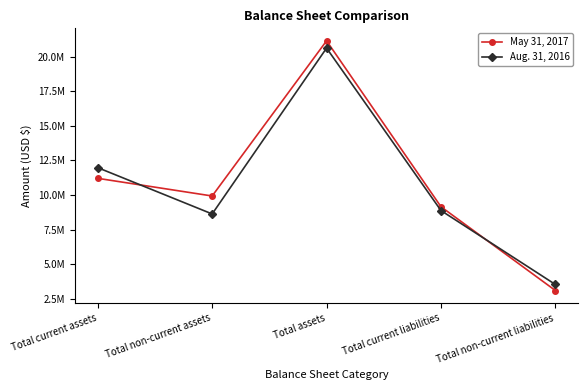

What is the sum of the May 31, 2017 values at Total current assets and Total current liabilities?

20360060